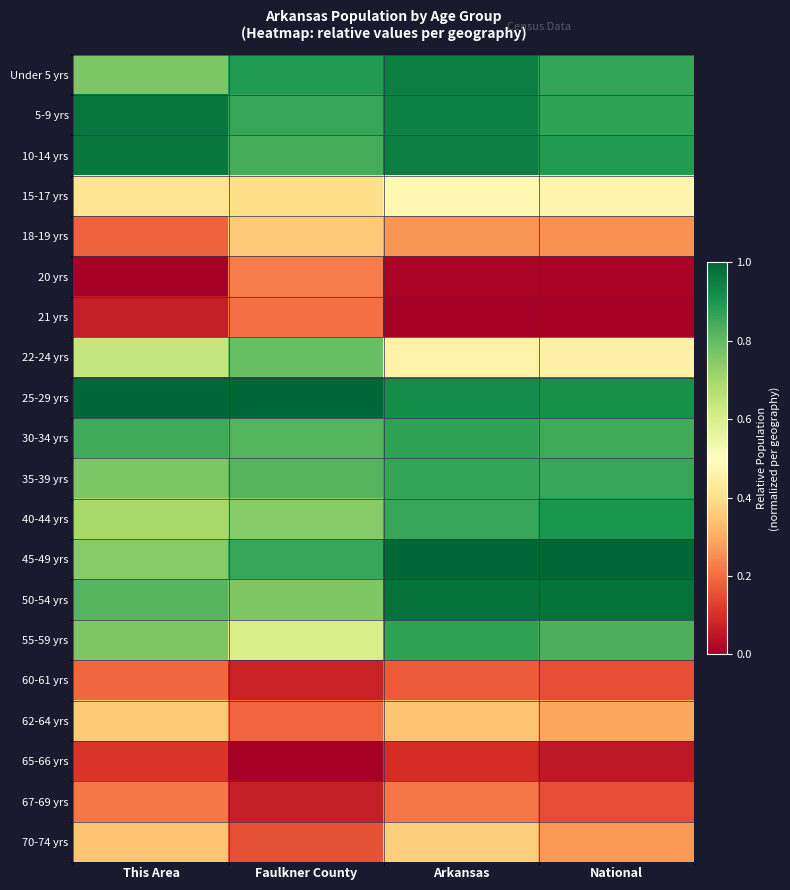

Which category has the highest value across all series?

National